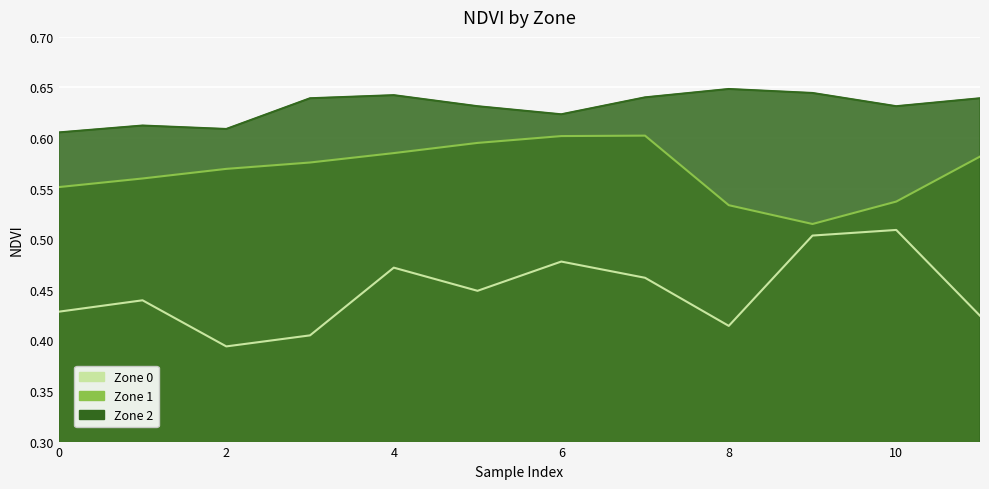

True or false: Zone 0 has a value of 0.4 at 5.

True